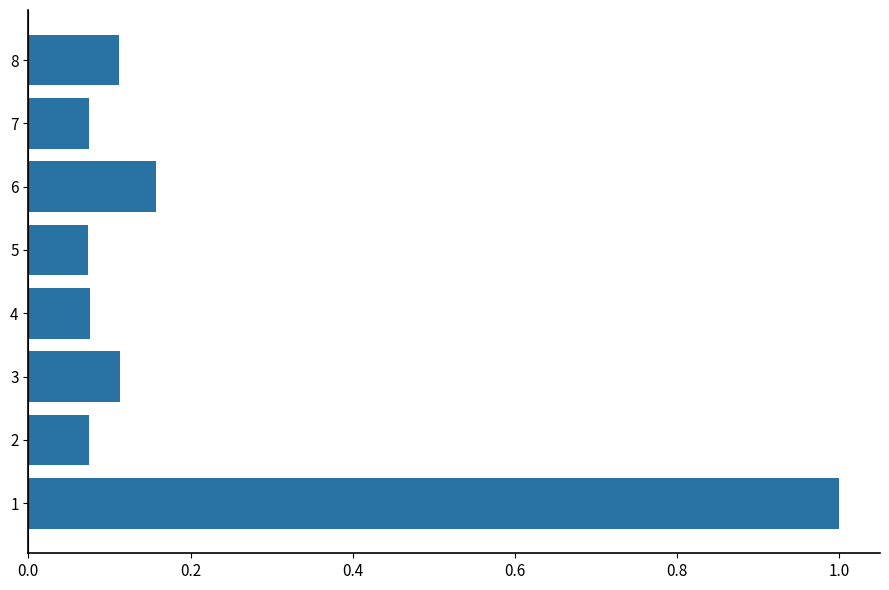

Are the bars horizontal?

Yes